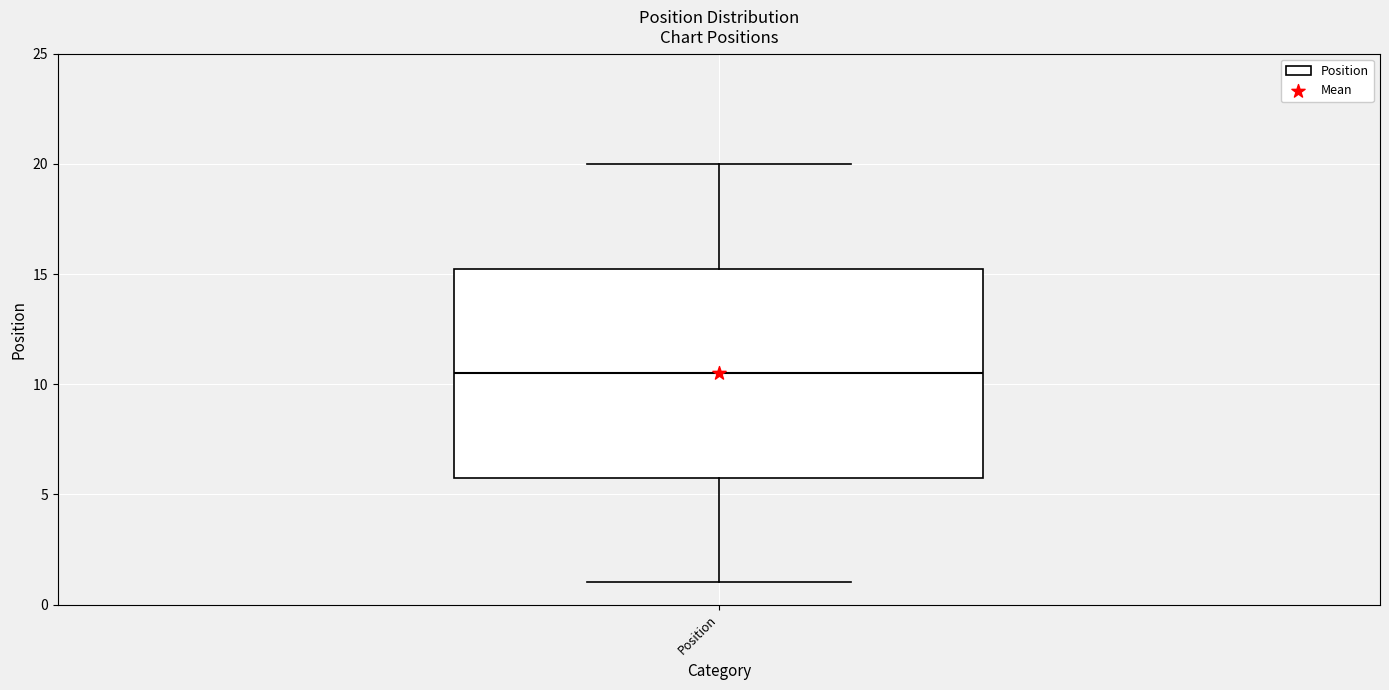

Where does the upper whisker of the box for Position end on the y-axis? The values are not printed on the chart, so give them approximately, as read against the axis.

20.0